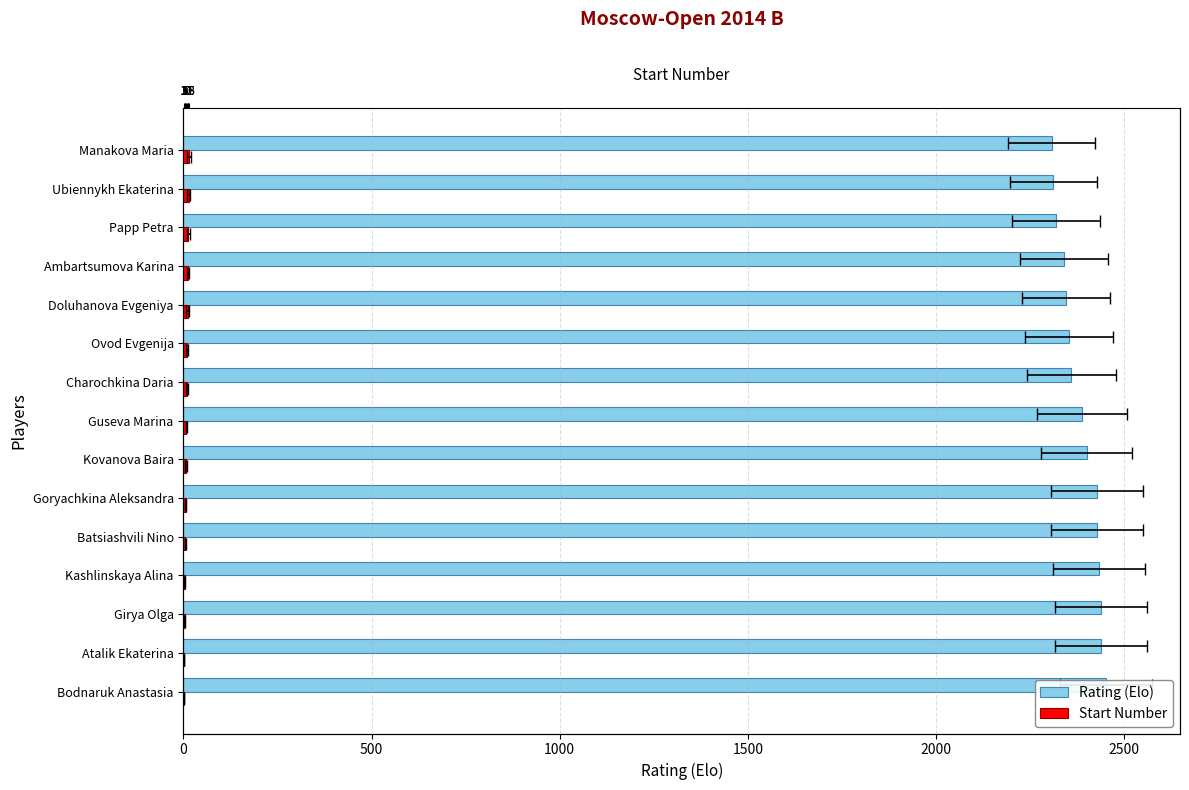

Which series has the largest range (max minus min)?

Rating (Elo)